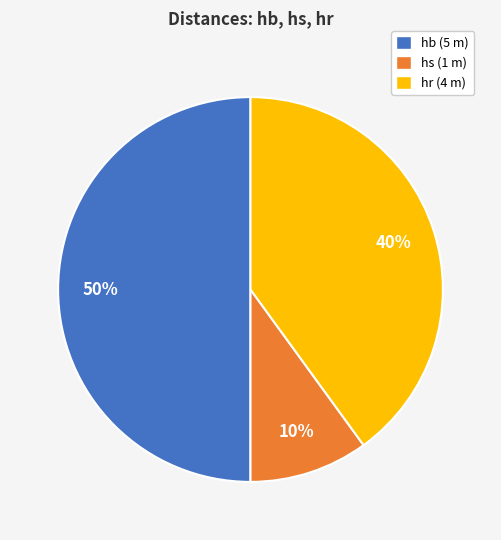

Rank the categories by value from lowest to highest.

hs (1 m), hr (4 m), hb (5 m)